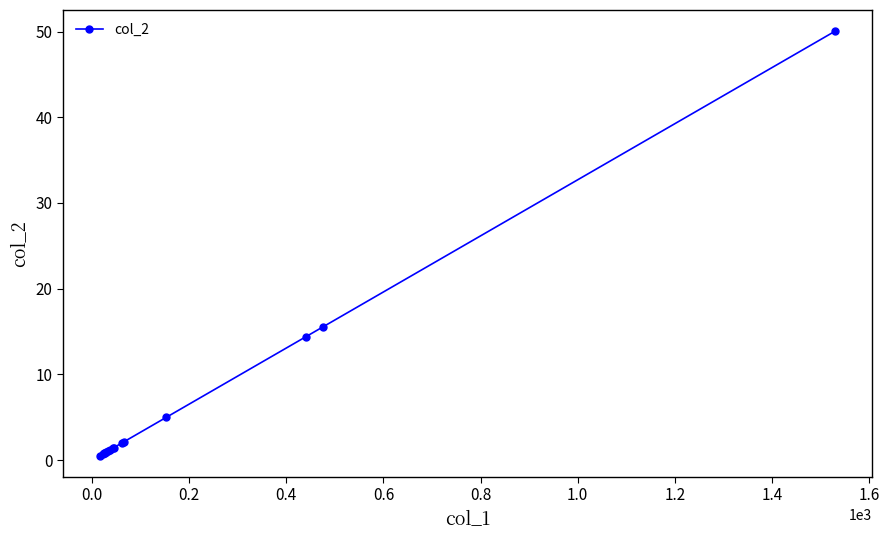

What is the average value?

6.5